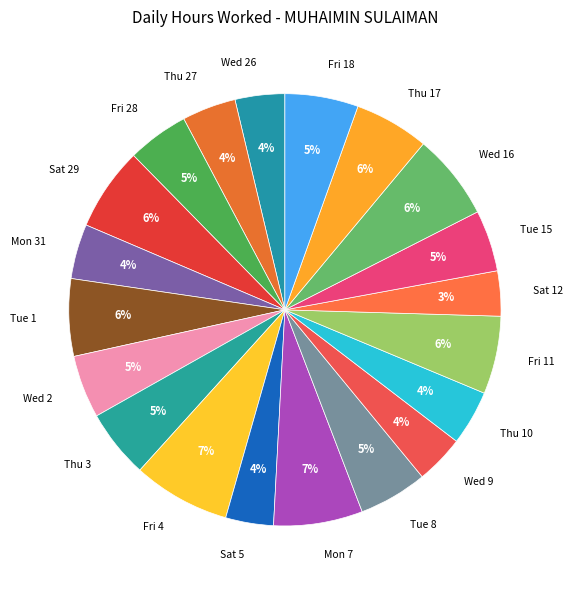

Do Wed 26 and Wed 16 together represent more than half of the pie?

No